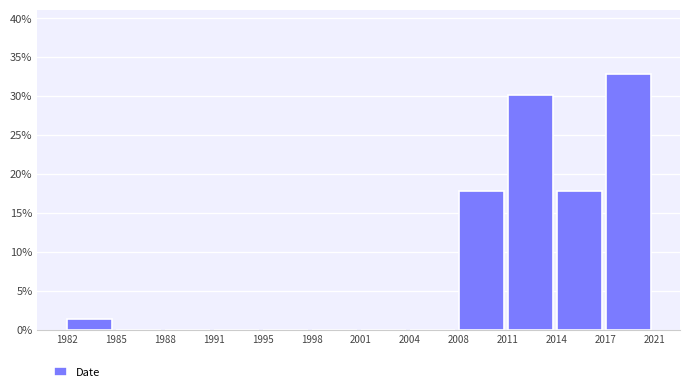

Reading right to left, what are all the values shown in this chart?

2017=32.9	2014=17.8	2011=30.1	2008=17.8	2004=0.0	2001=0.0	1998=0.0	1995=0.0	1991=0.0	1988=0.0	1985=0.0	1982=1.4